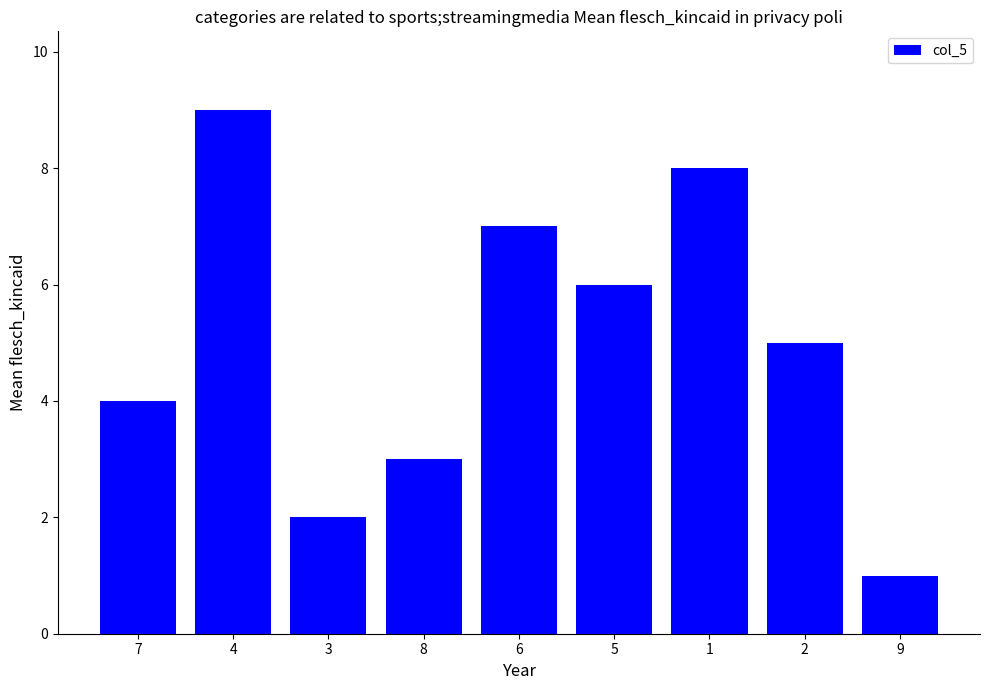

Rank the categories by value from lowest to highest.

9, 3, 8, 7, 2, 5, 6, 1, 4